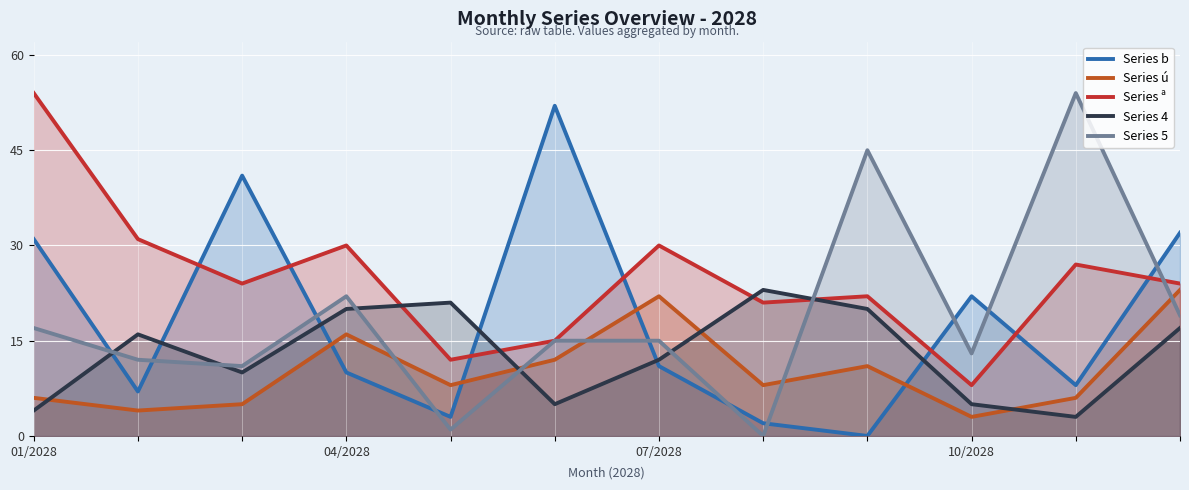

The value of Series ú at 10/2028 is 3. True or false?

True